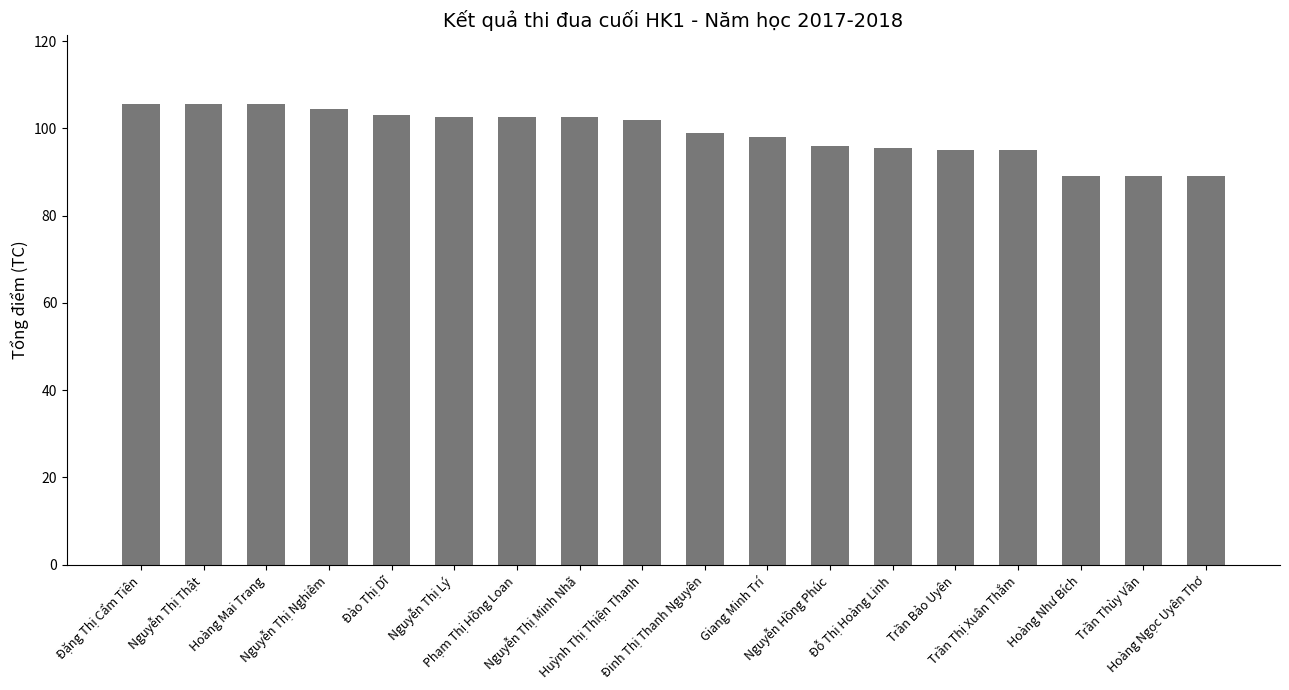

The chart shows a value of 89.0 at Hoàng Ngọc Uyên Thơ. True or false?

True